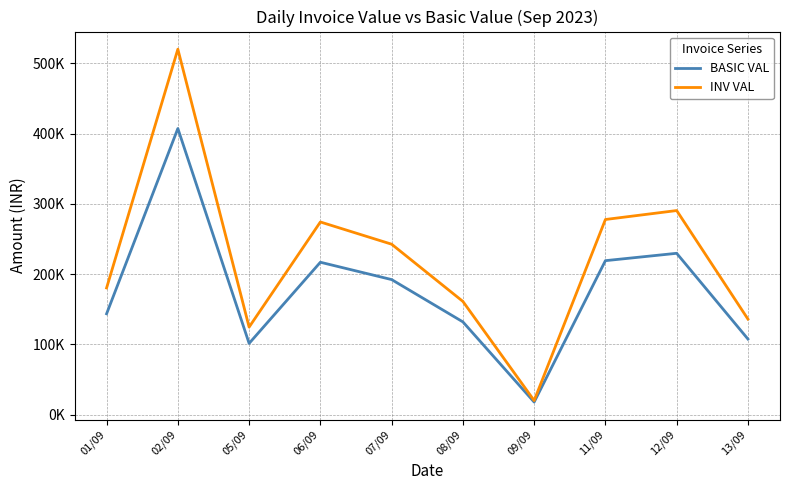

Reading right to left, list all the values displayed in this chart.

BASIC VAL: 107692.0	229744.0	219259.6	18000.0	132111.0	192325.7	217009.0	101505.0	407372.4	143670.0
INV VAL: 136105.8	290592.3	277861.2	20160.0	161242.1	242686.1	274315.5	124710.4	520255.9	180441.6